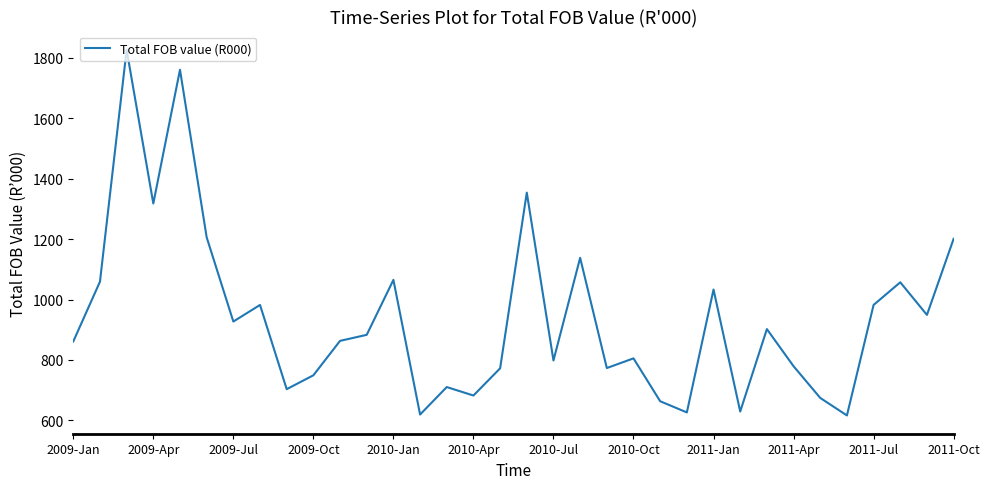

Does the chart have visible grid lines?

No